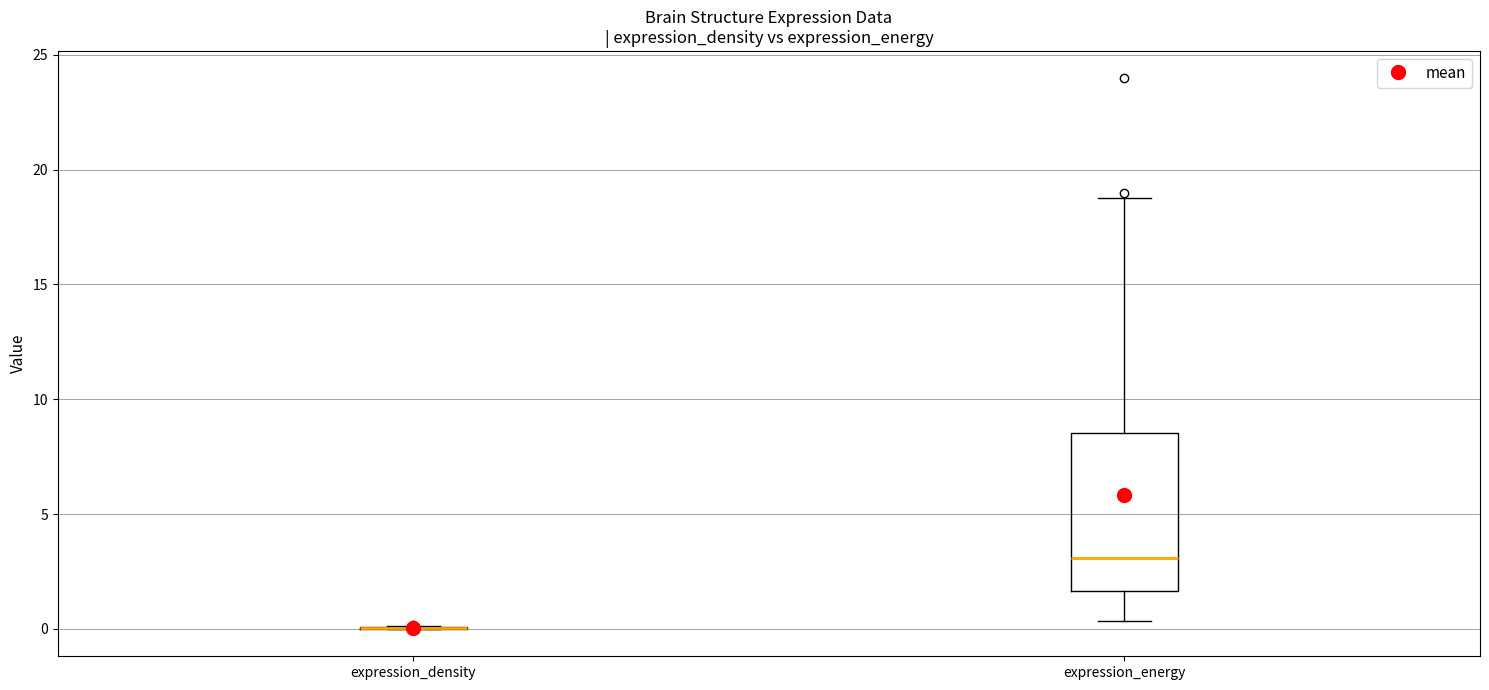

Which box is the tallest, from its lower edge to its upper edge?

expression_energy